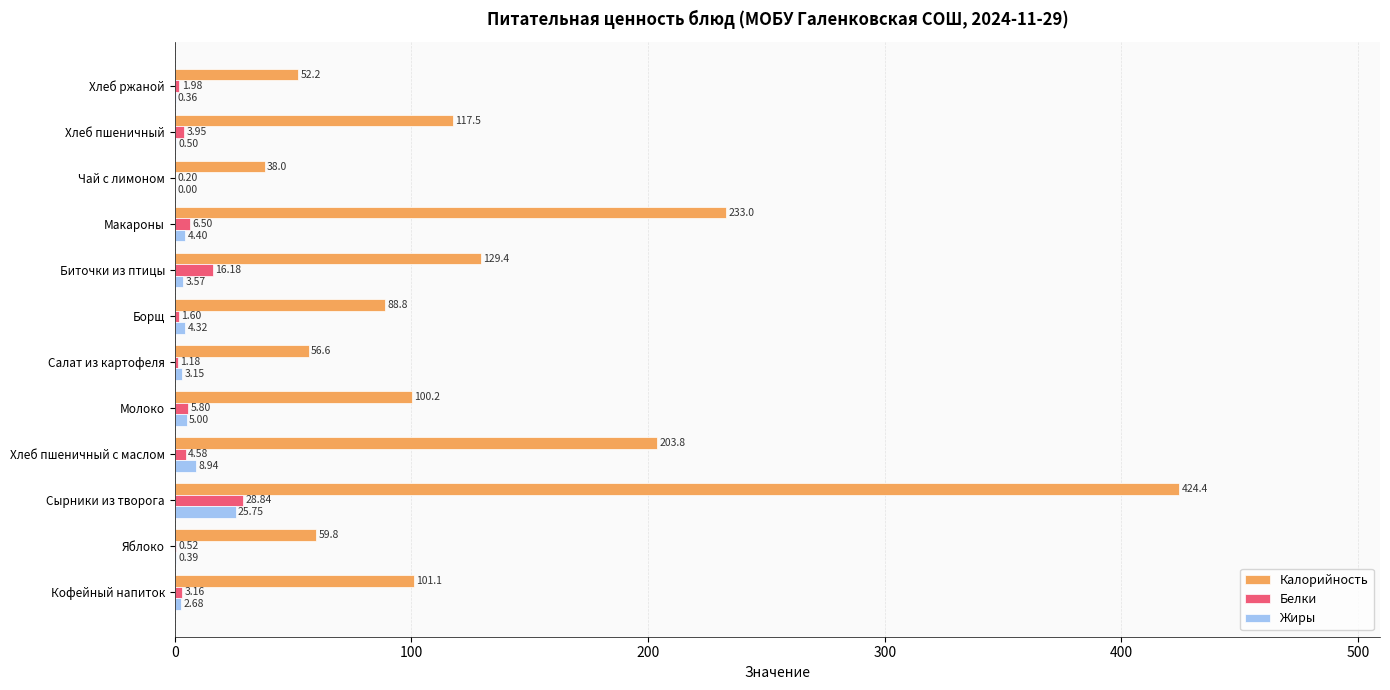

Is the value of Белки at Борщ greater than the value of Жиры at Хлеб ржаной?

Yes